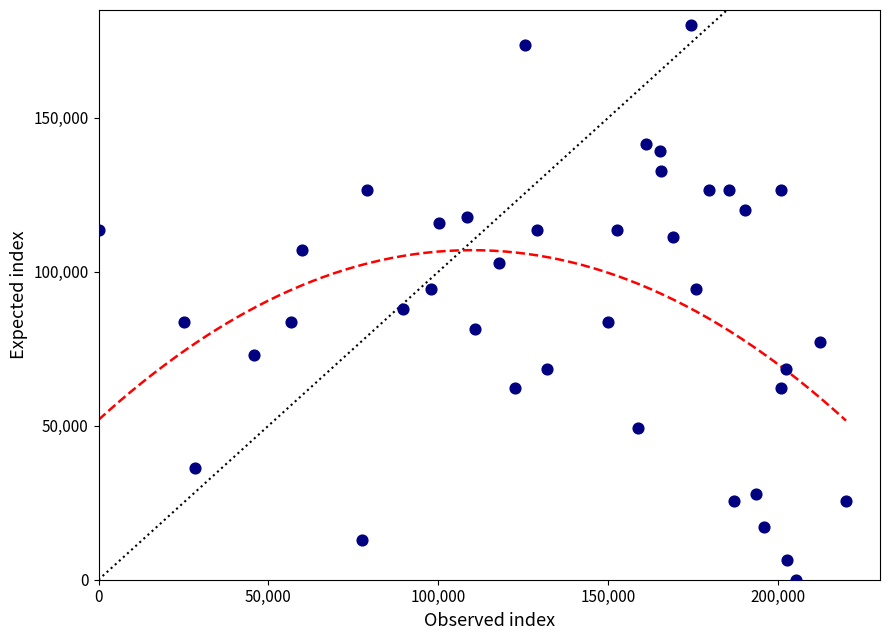

What is the range of Y values (max minus min)?

180000.0